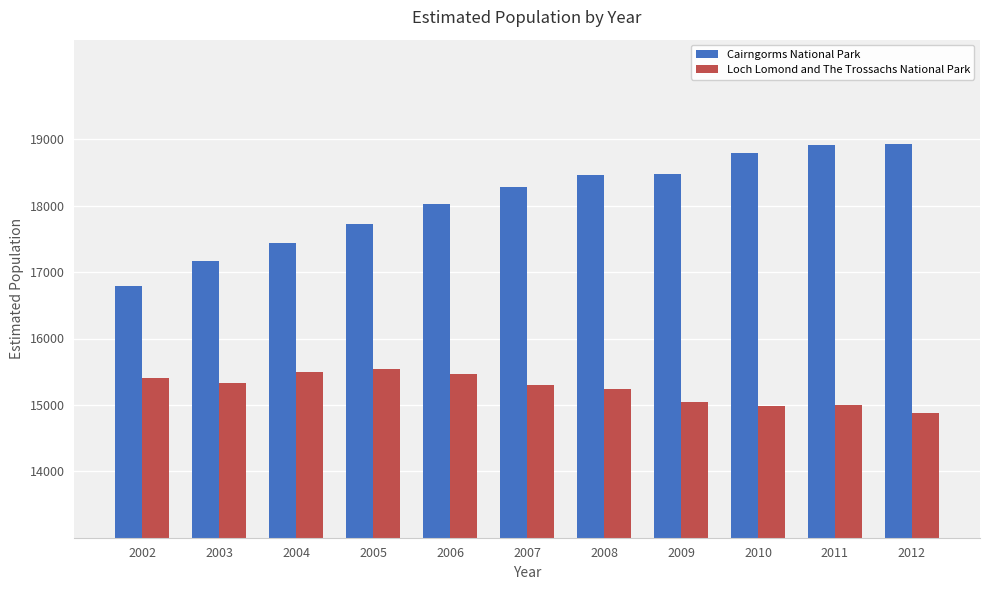

What is the greatest value displayed?

18930